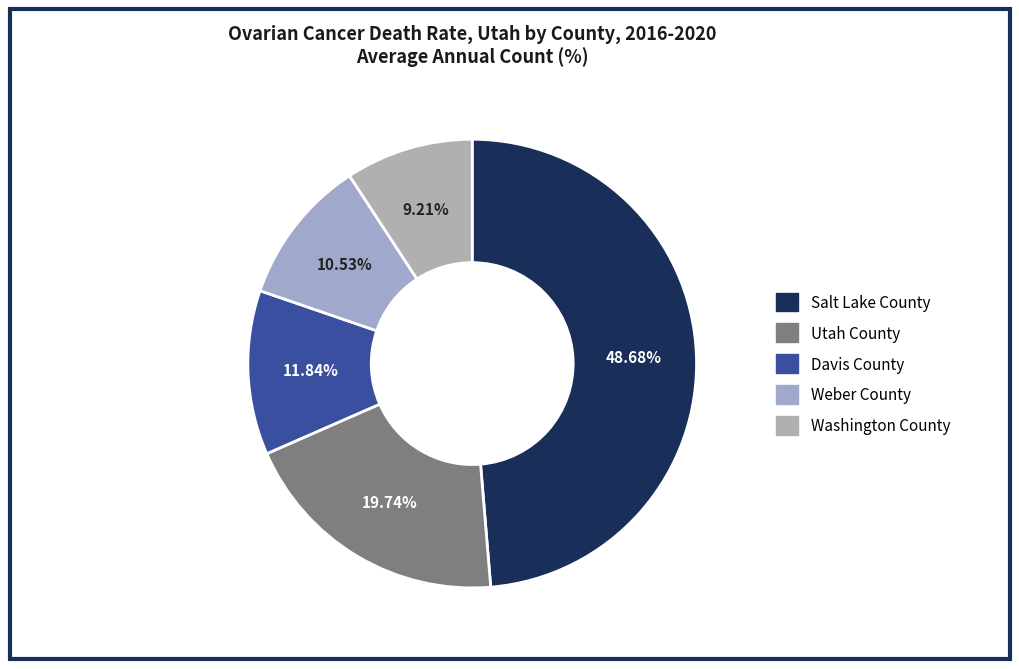

True or false: Weber County accounts for 1% of the total.

False